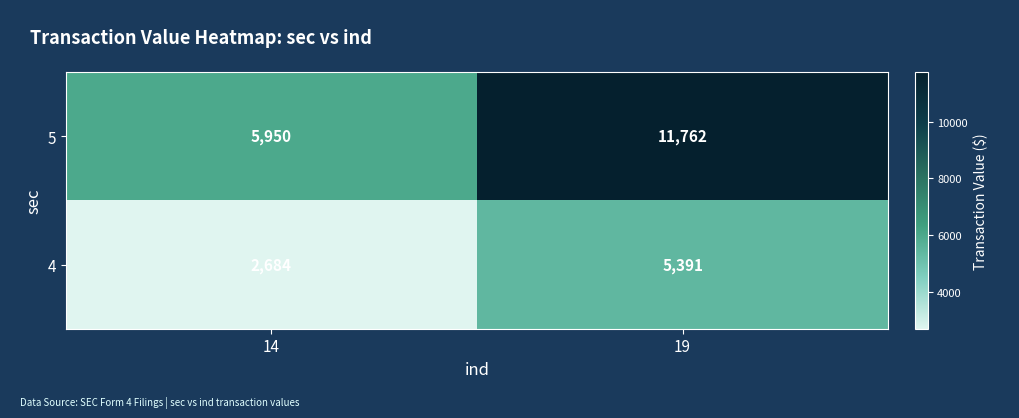

What is the difference between the 5 values at 14 and 19?

5812